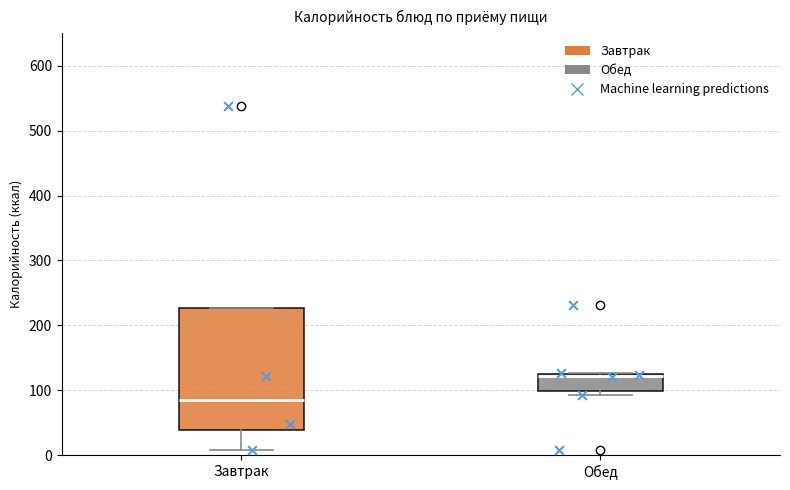

Which box has the lowest median line?

Завтрак